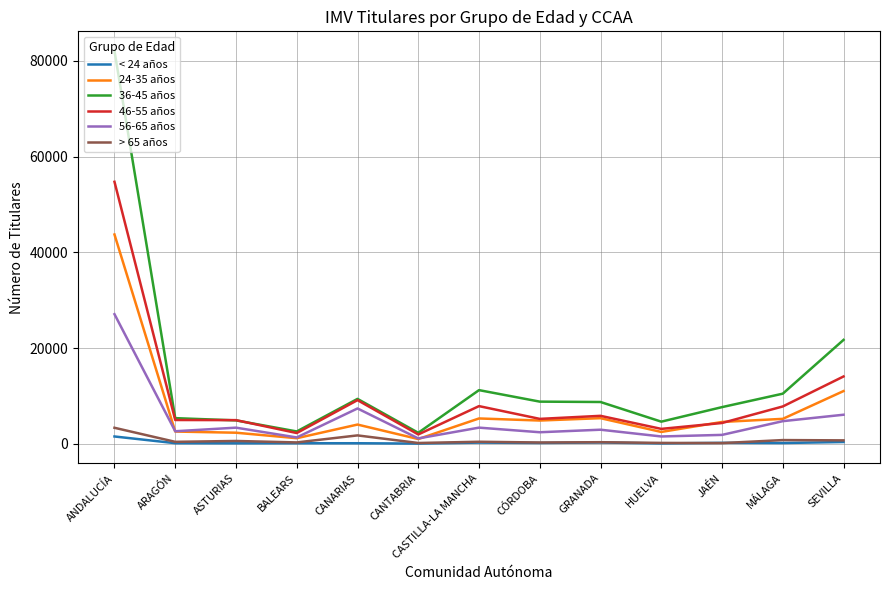

How many times do 36-45 años and 46-55 años cross each other?

2